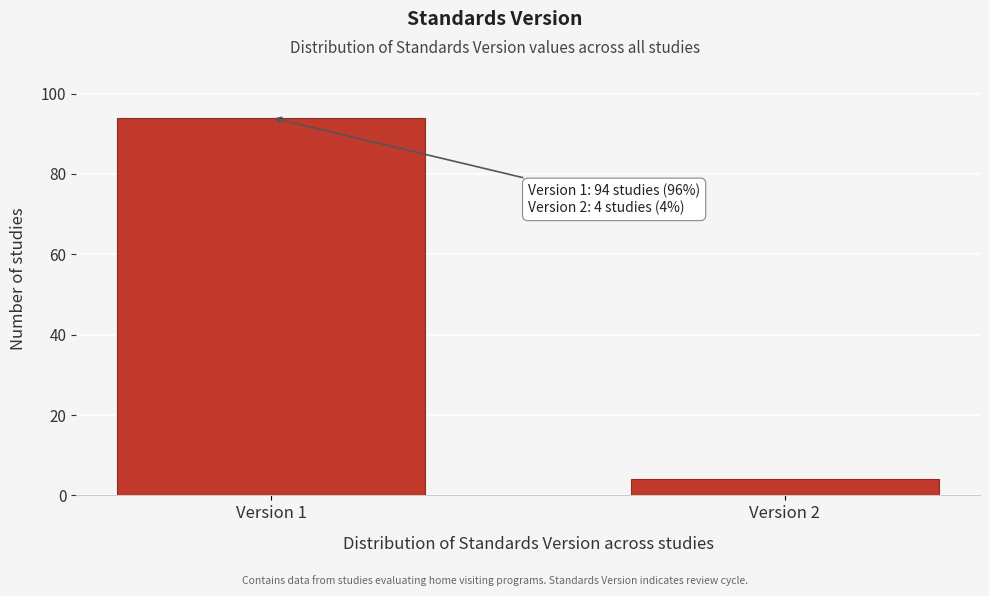

Reading left to right, transcribe all the data shown in this chart.

Version 1=94	Version 2=4